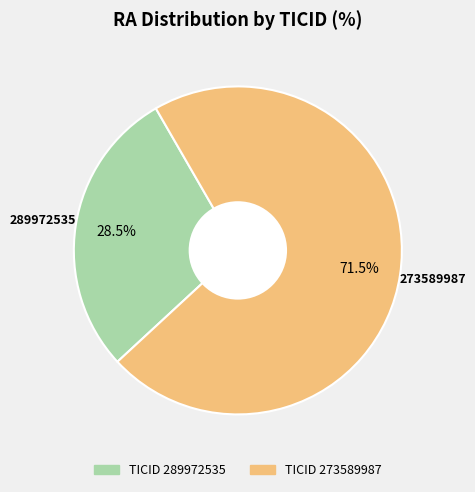

Is there a majority slice in this chart?

Yes